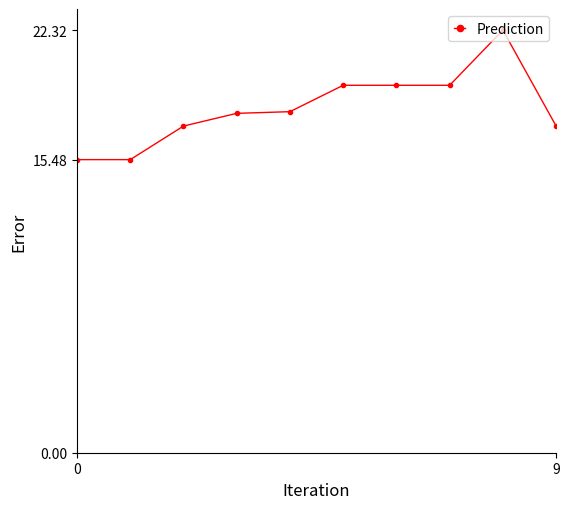

True or false: there are more than 0 points higher than both neighbors.

True